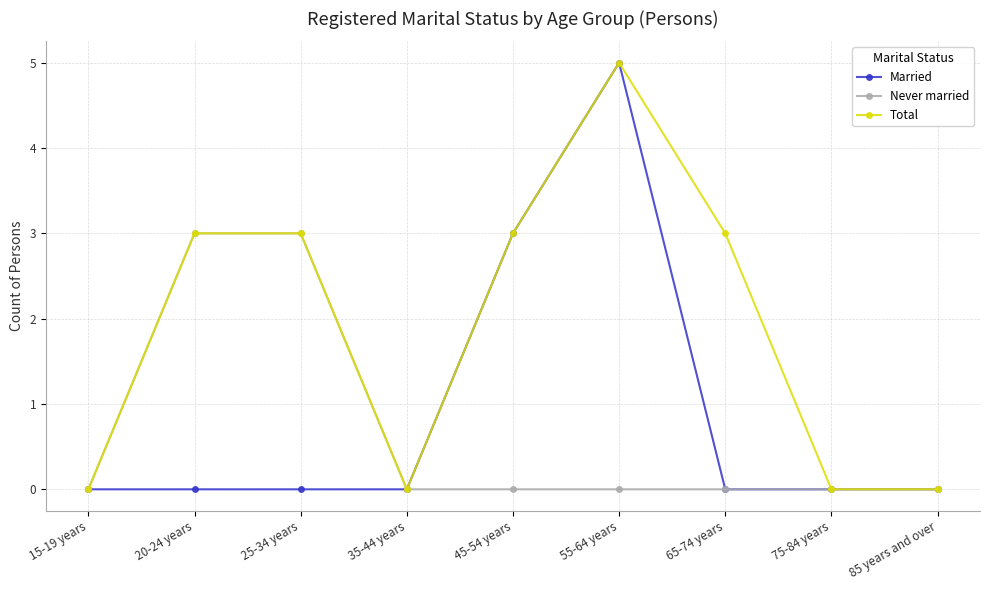

Which category has the highest value in the Total series?

55-64 years